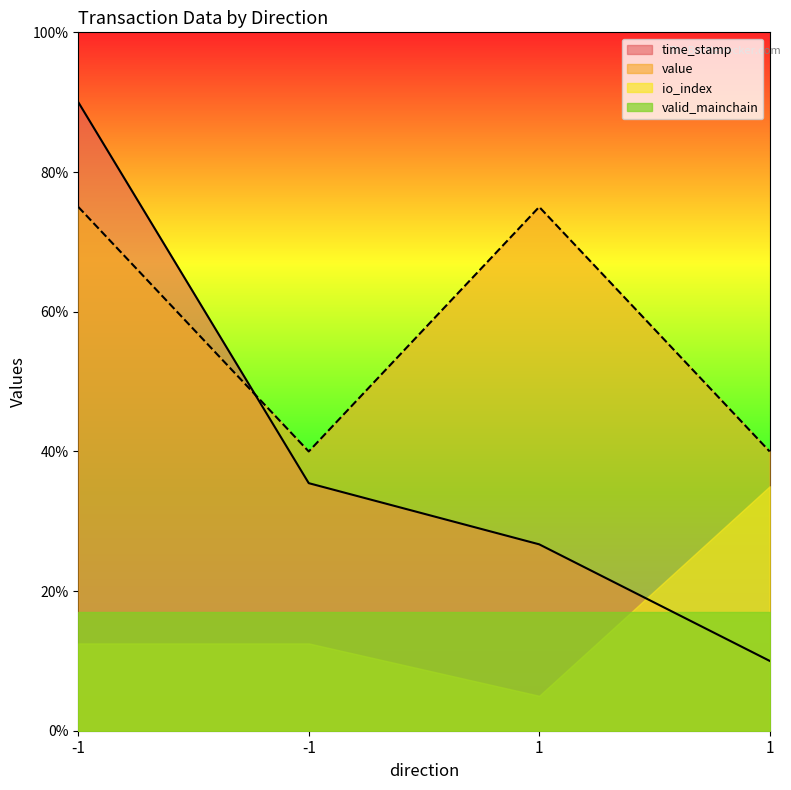

What is the maximum value for value?

75.0